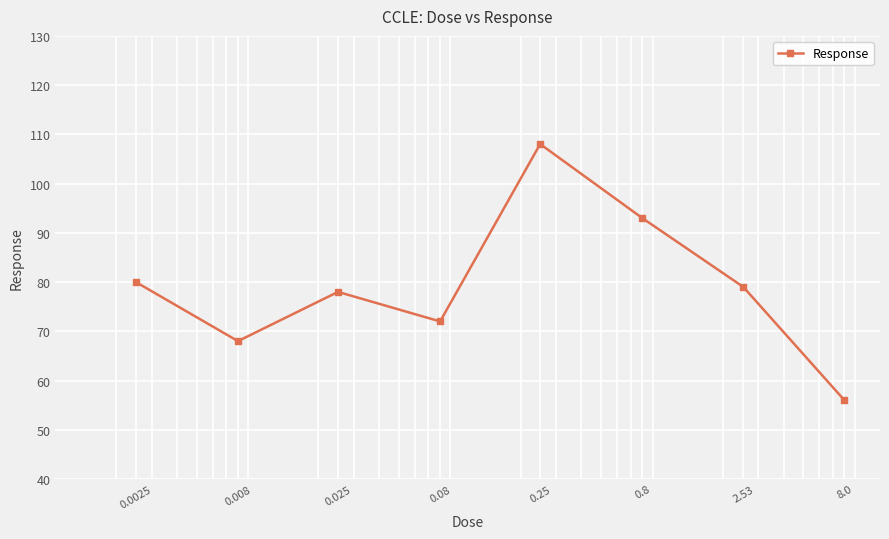

What is the difference between the maximum and minimum values?

52.0